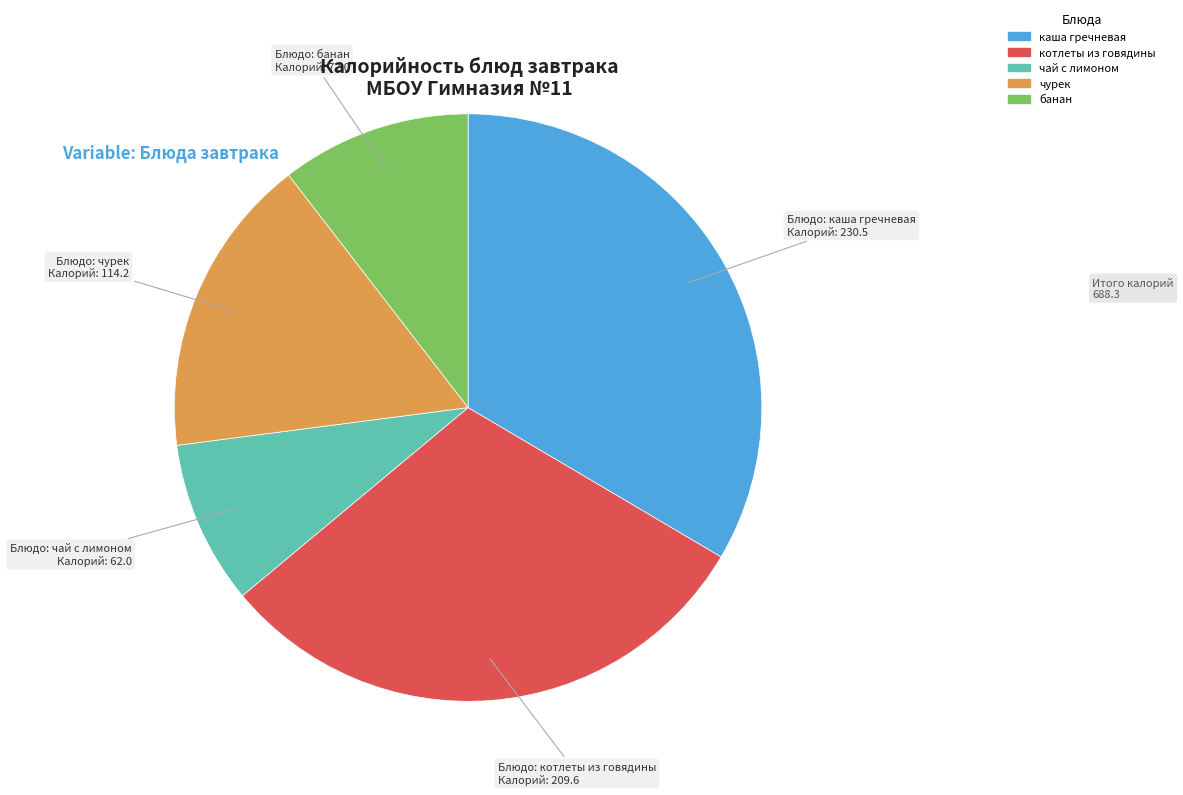

What is the largest slice in the pie chart?

каша гречневая